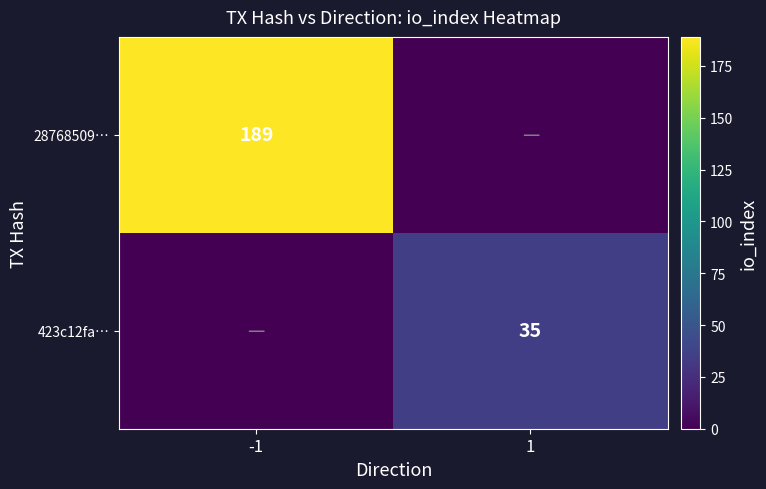

Is it true that 423c12fa… equals 35 at 1?

True